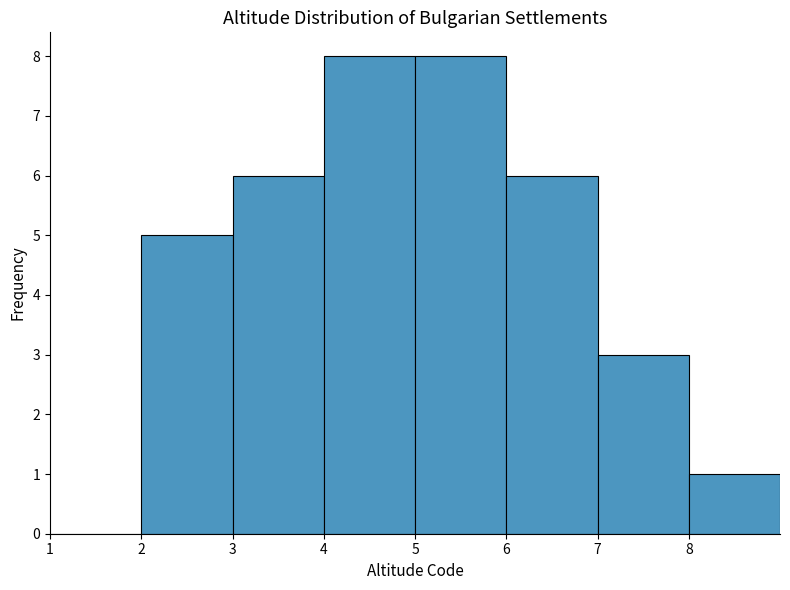

Reading left to right, list every bar in this chart as the range it spans on the x-axis followed by its height. The values are not printed on the chart, so give them approximately, as read against the axis.

1 to 2: 0
2 to 3: 5
3 to 4: 6
4 to 5: 8
5 to 6: 8
6 to 7: 6
7 to 8: 3
8 to 9: 1